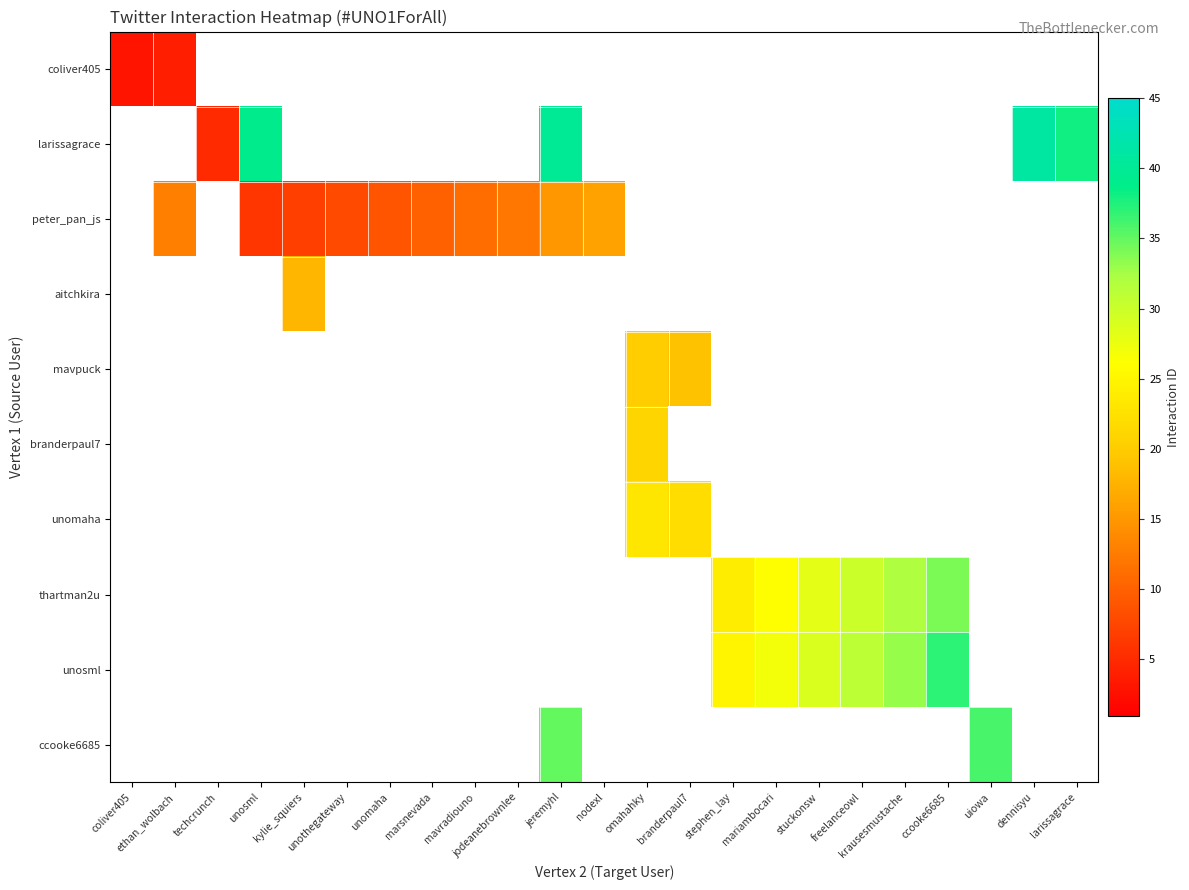

Between freelanceowl and ethan_wolbach, which is larger?

ethan_wolbach